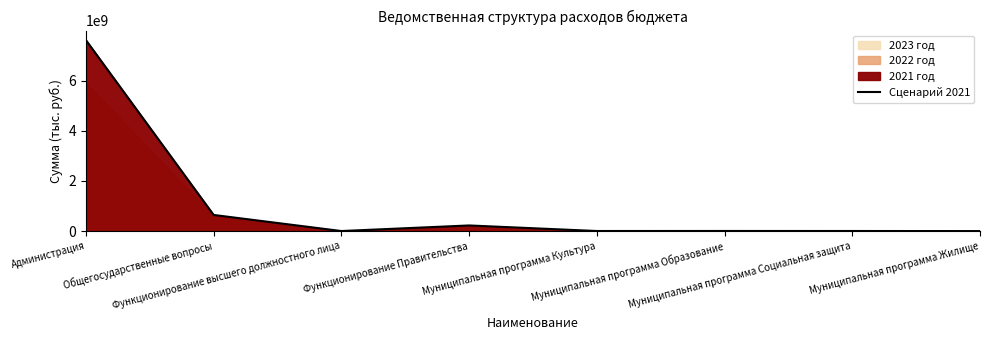

Is it true that the value at Общегосударственные вопросы is 645082845.4?

True